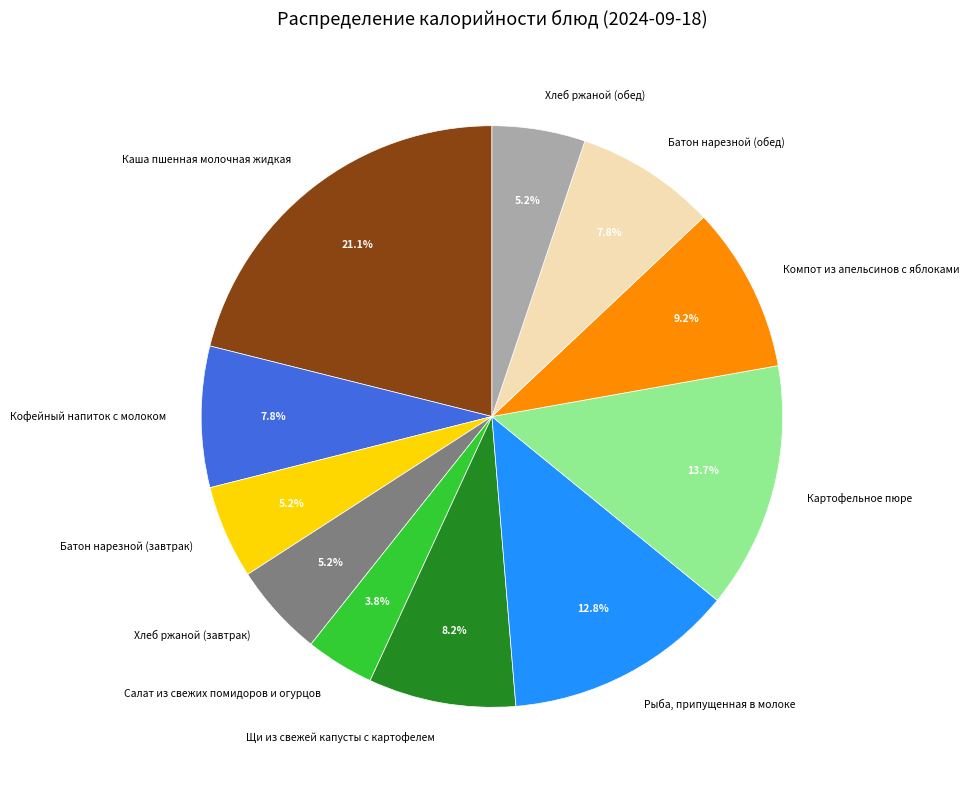

What percentage is the Хлеб ржаной (завтрак) slice, to the nearest percent?

5%